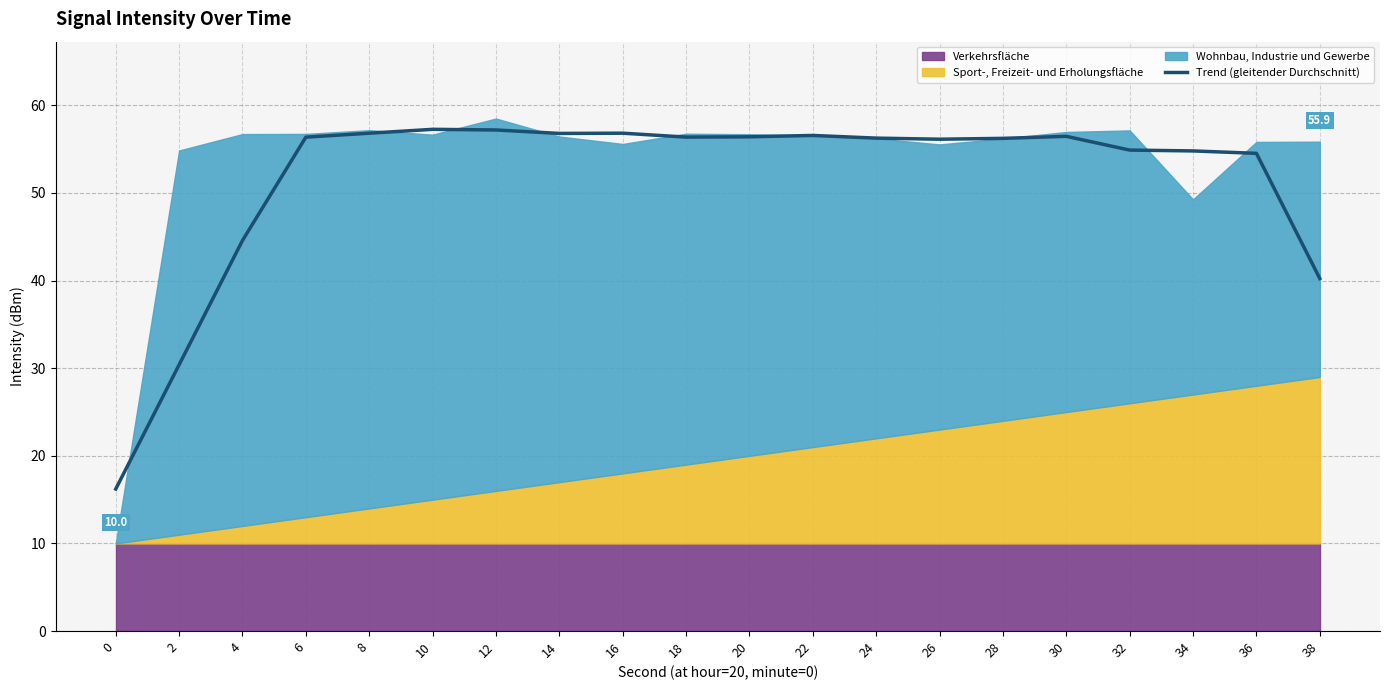

The value at 2 is 30.4. True or false?

True